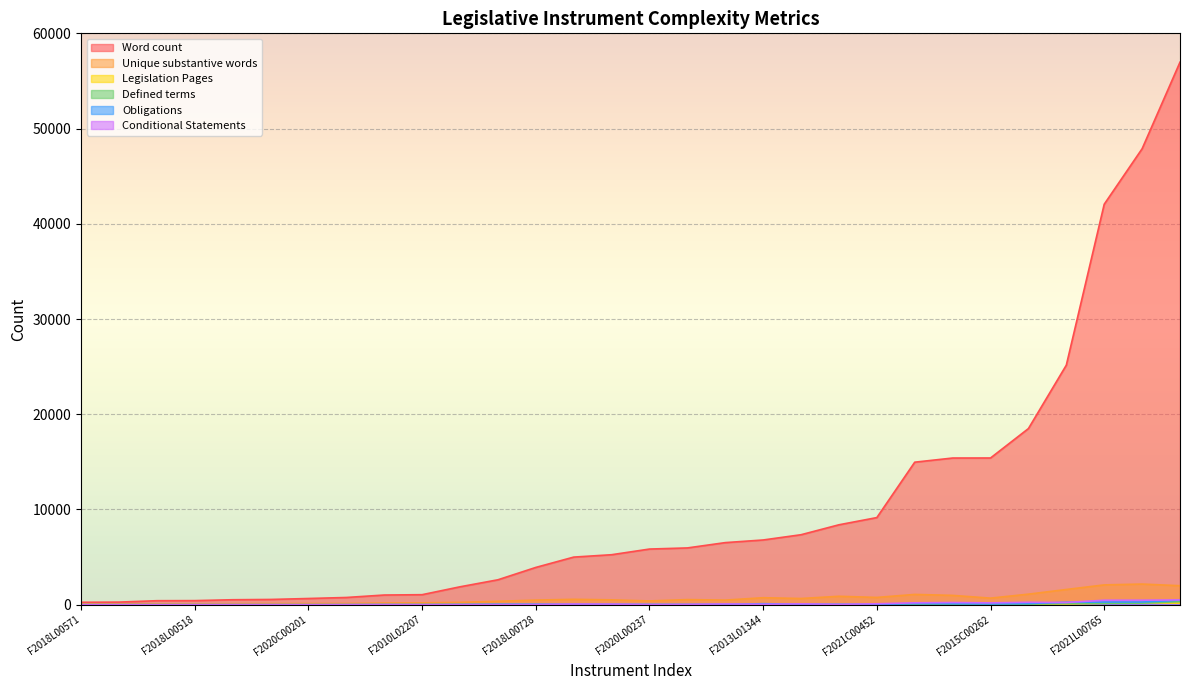

What is the difference between the second highest and second lowest values in the Obligations series?

280